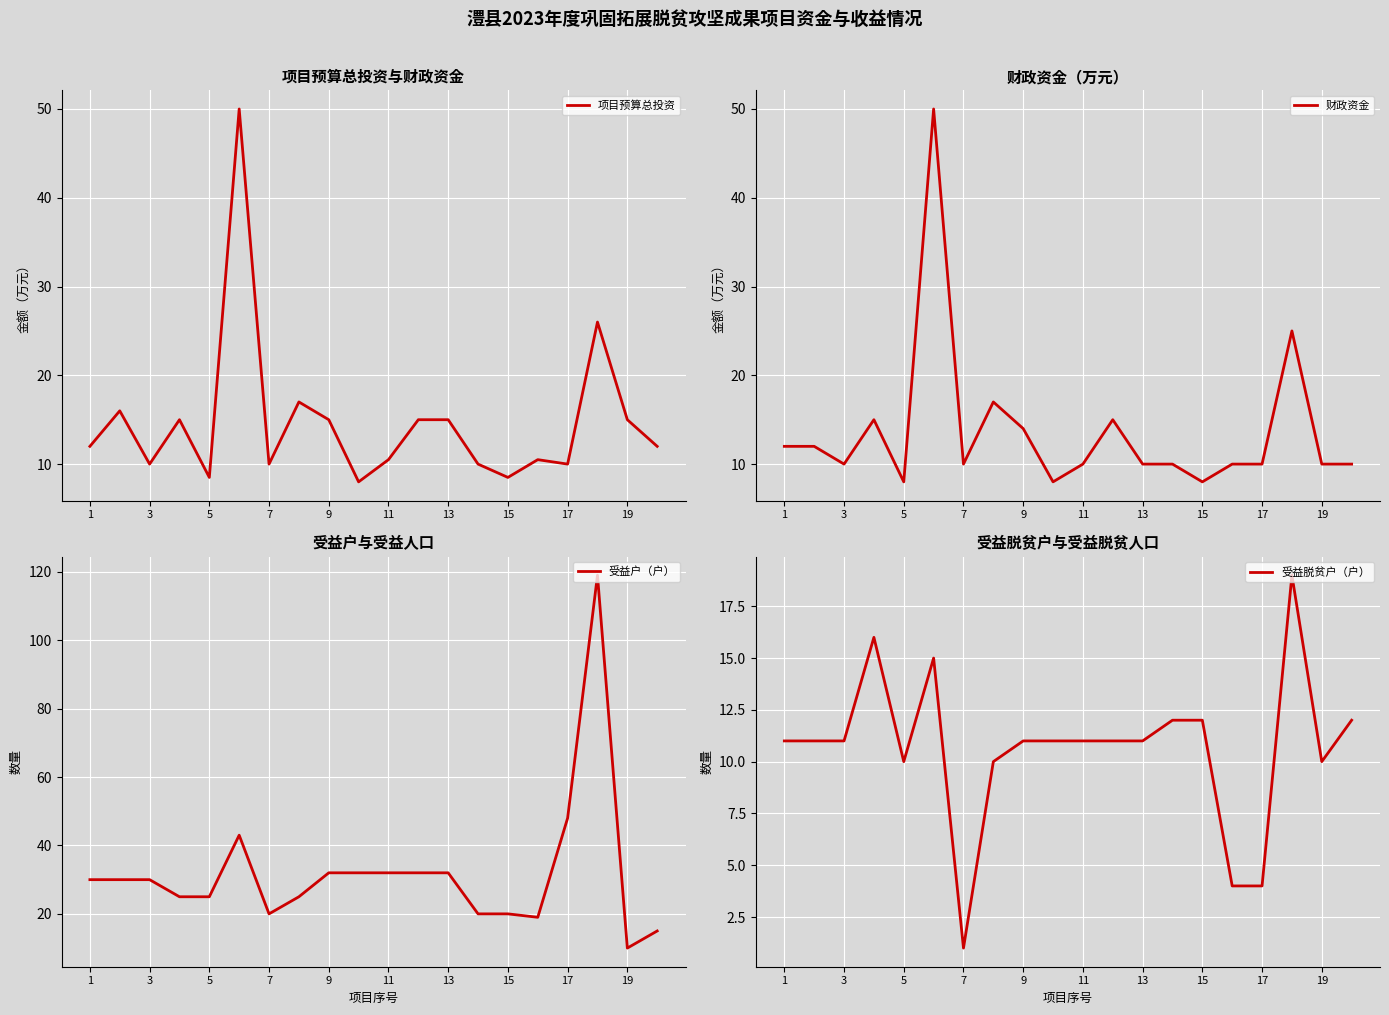

What is the average value of the 受益脱贫户（户） series?

10.7